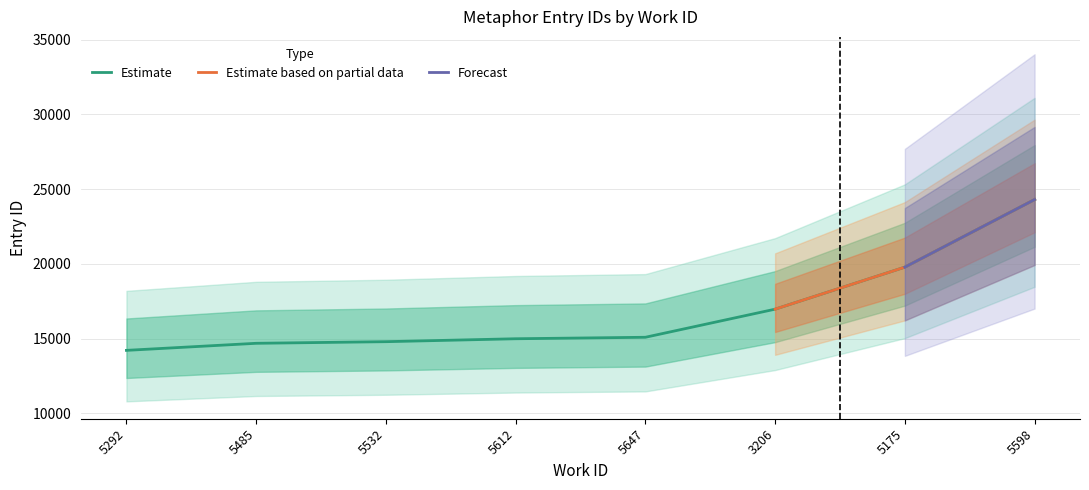

What is the ratio of the value at 5598 to the value at 5612?

1.6